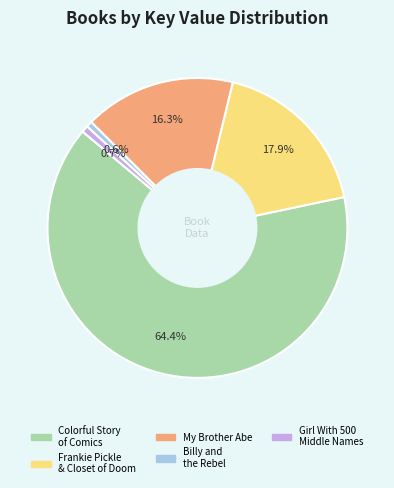

Is there any slice that represents more than half of the pie?

Yes